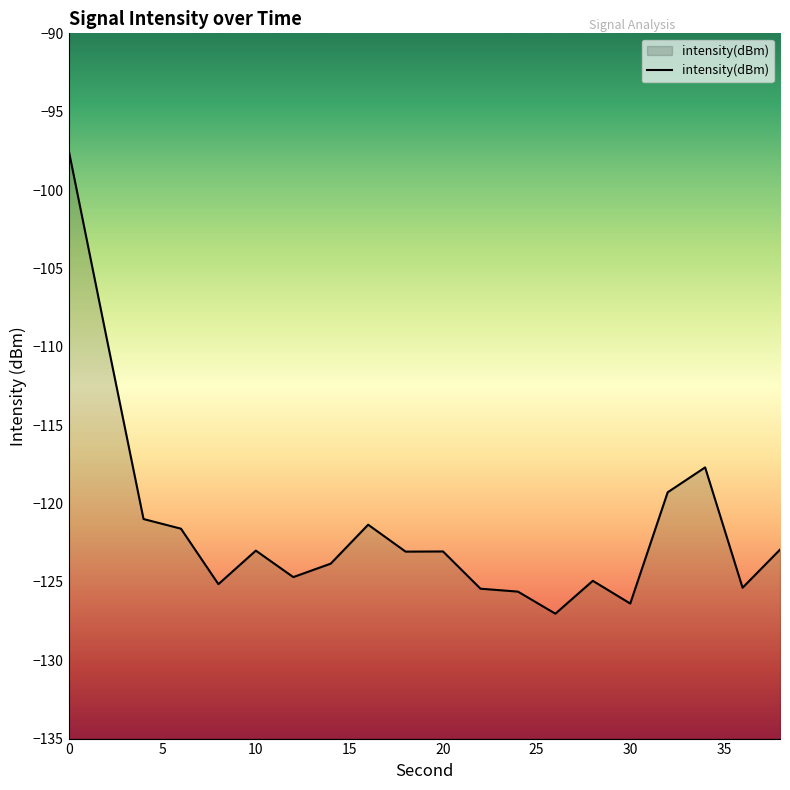

The chart shows a value of -140.2 at 0. True or false?

False